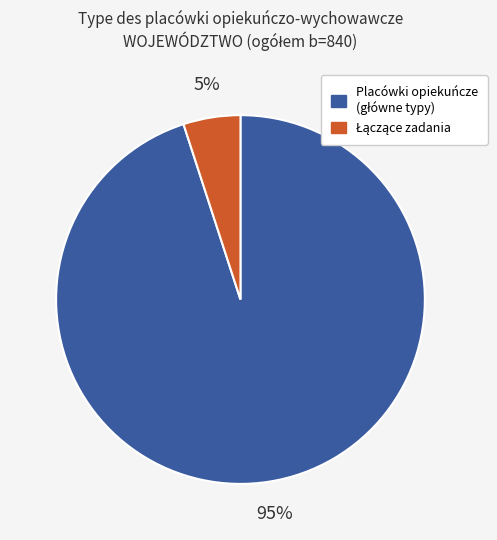

To the nearest percent, what is the difference between the largest and smallest slice percentages?

90%